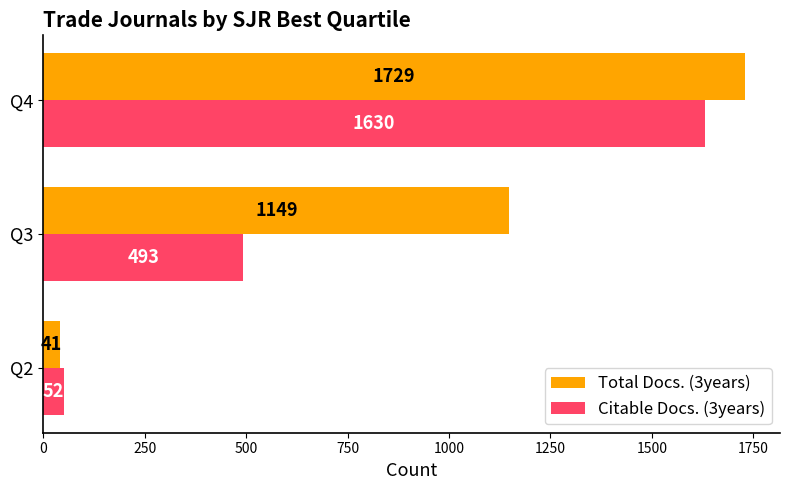

Which category has the highest value in the Citable Docs. (3years) series?

Q4